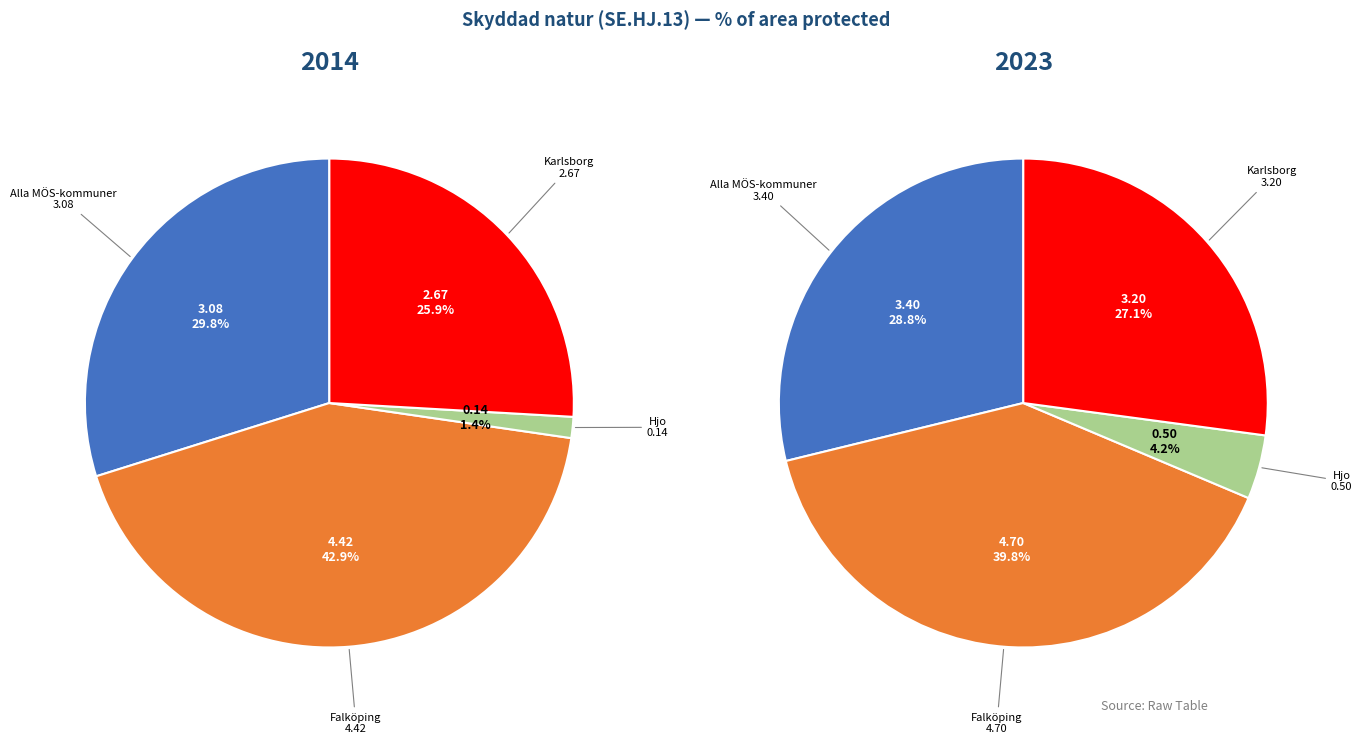

Is it true that Hjo is 4% of the pie?

True